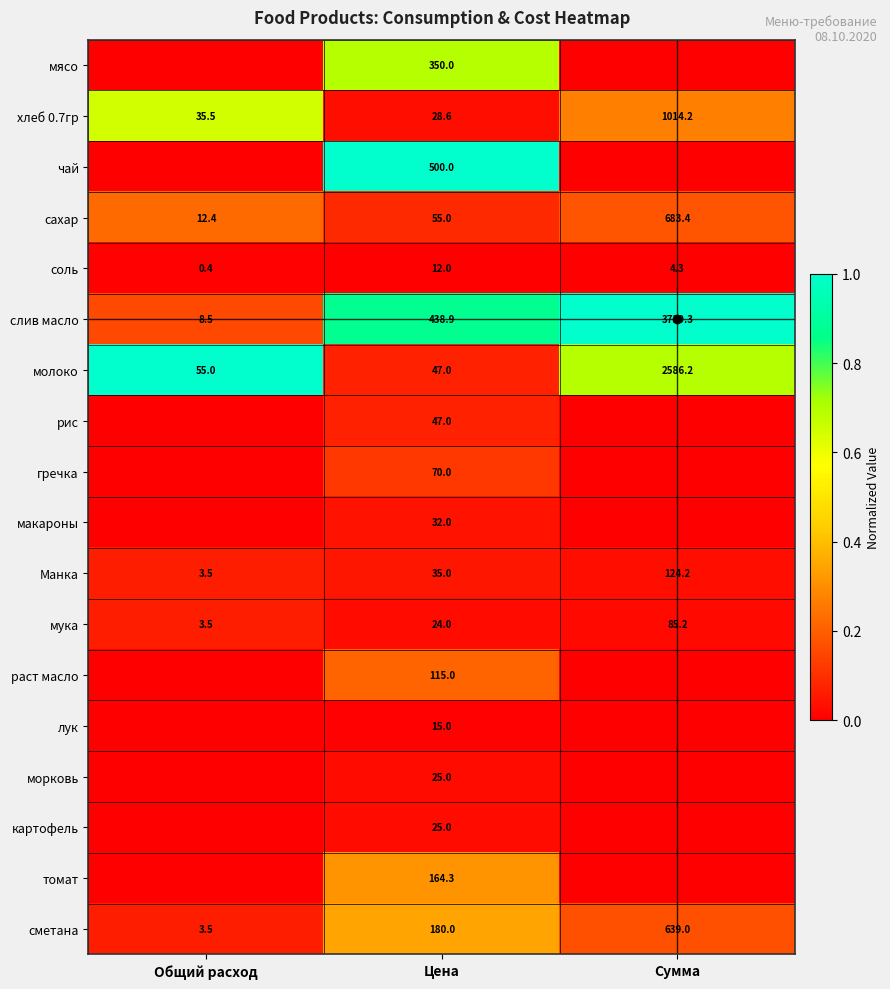

What is the highest value of the Манка series?

124.2